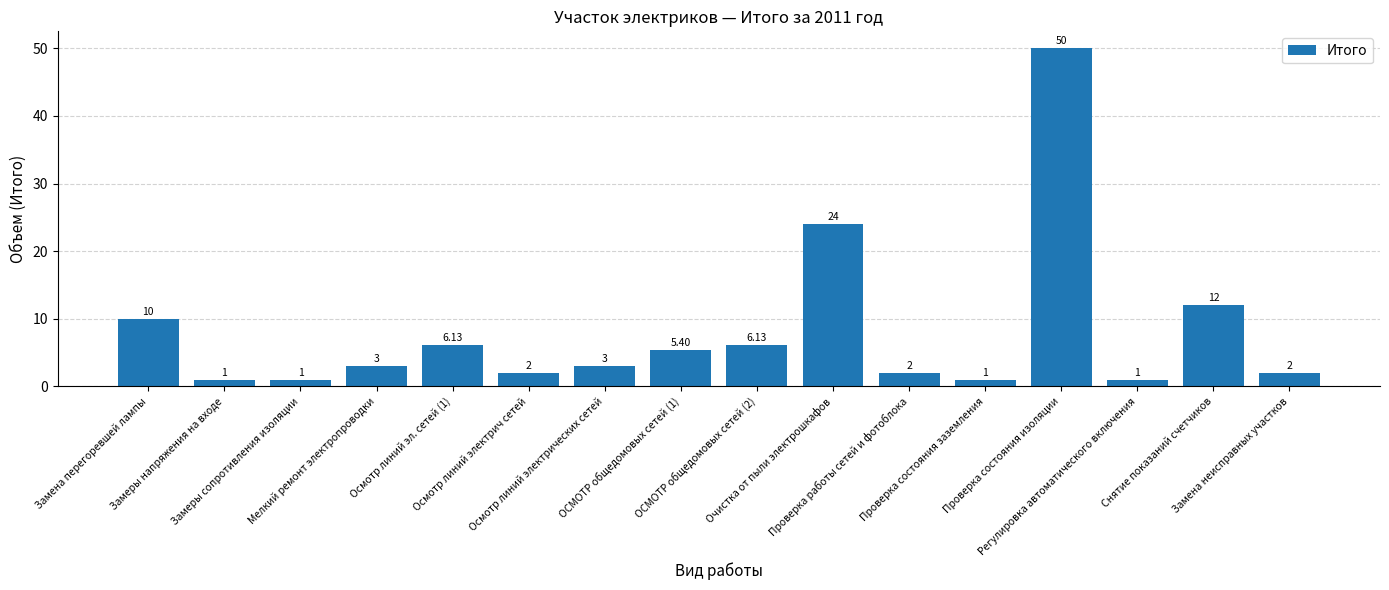

What is the average value?

8.1